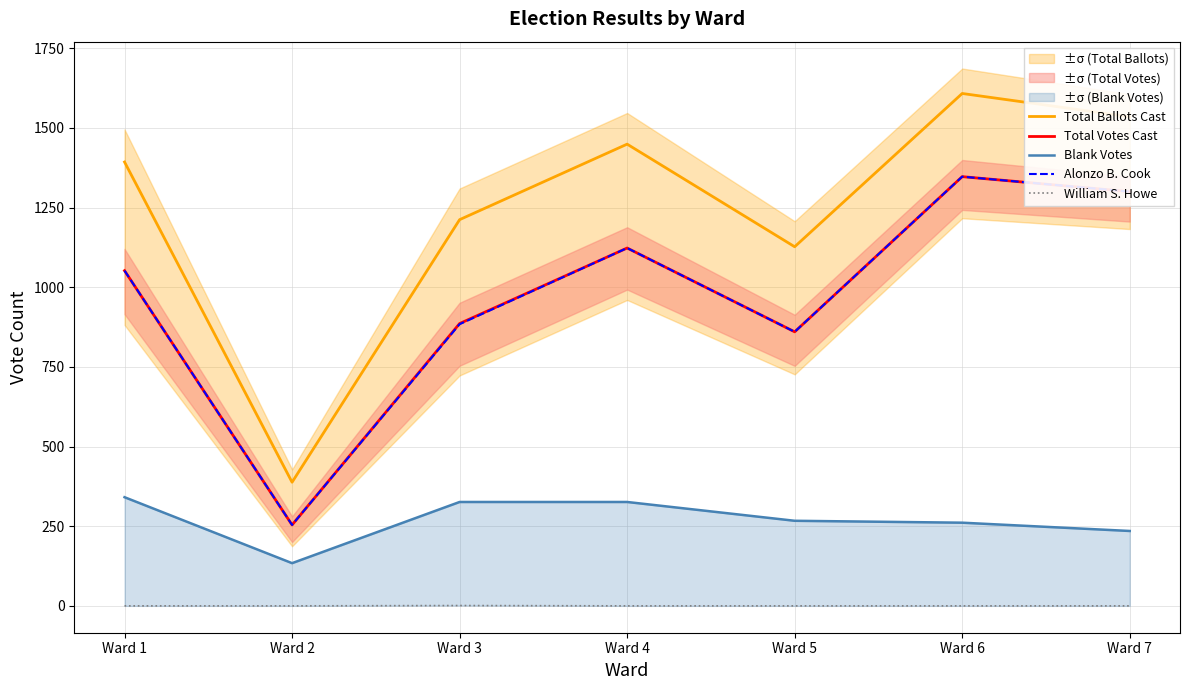

Where does the Blank Votes series first go above 267?

Ward 1